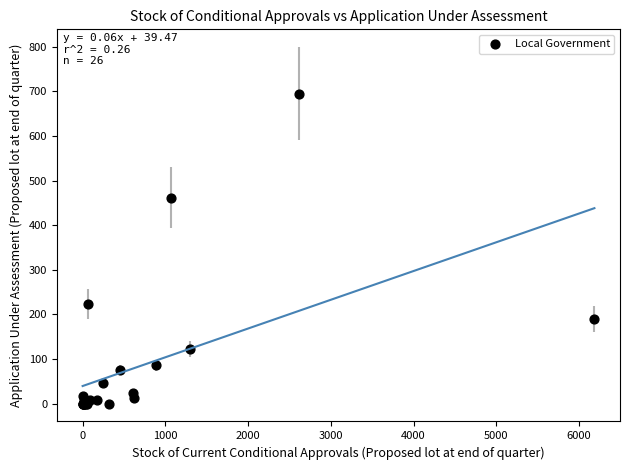

What Y value in the scatter plot is closest to 347?

462